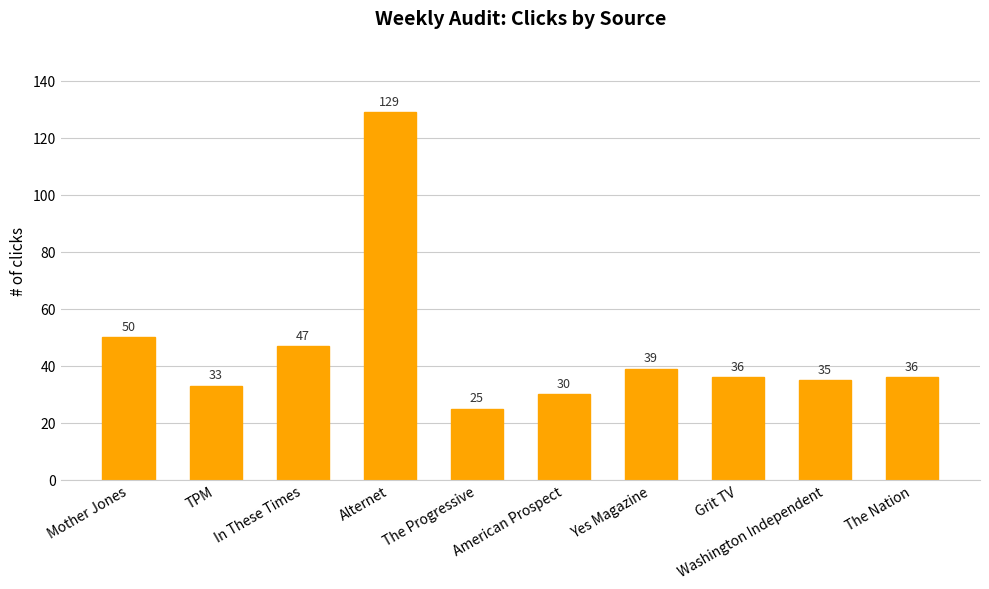

Where does the data first go above 36?

Mother Jones